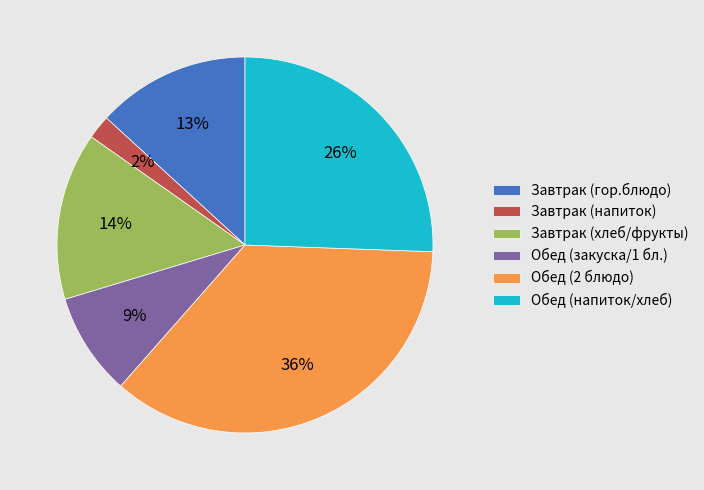

Which has a higher value, Завтрак (хлеб/фрукты) or Обед (напиток/хлеб)?

Обед (напиток/хлеб)